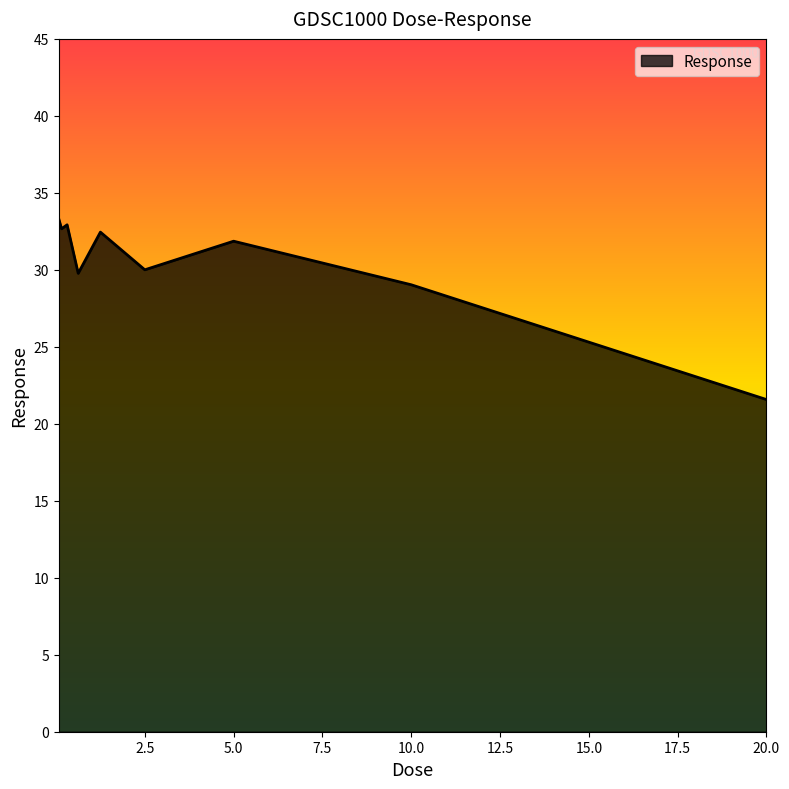

What is the maximum value shown in the chart?

33.3